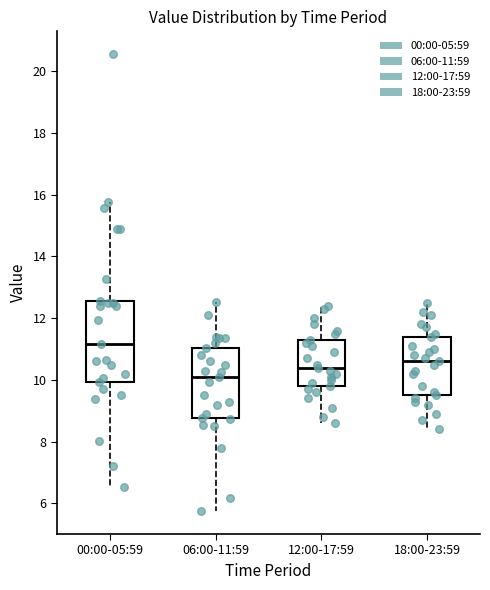

Which box has the lowest median line?

06:00-11:59